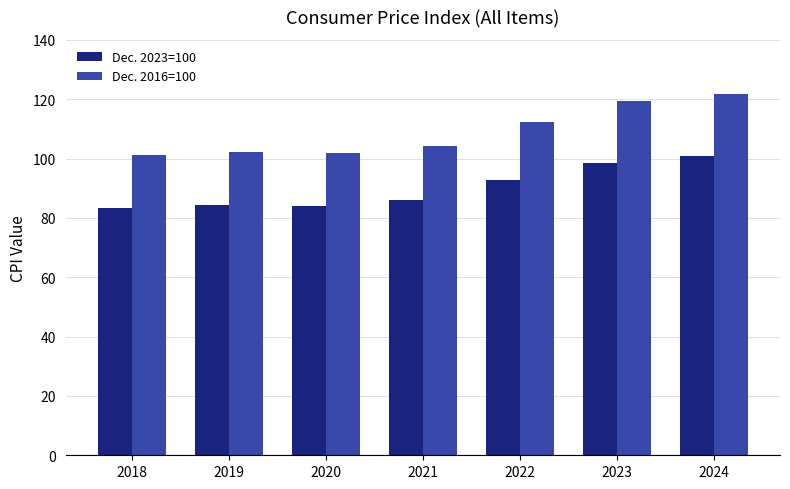

True or false: Dec. 2016=100 has a value of 148.0 at 2019.

False